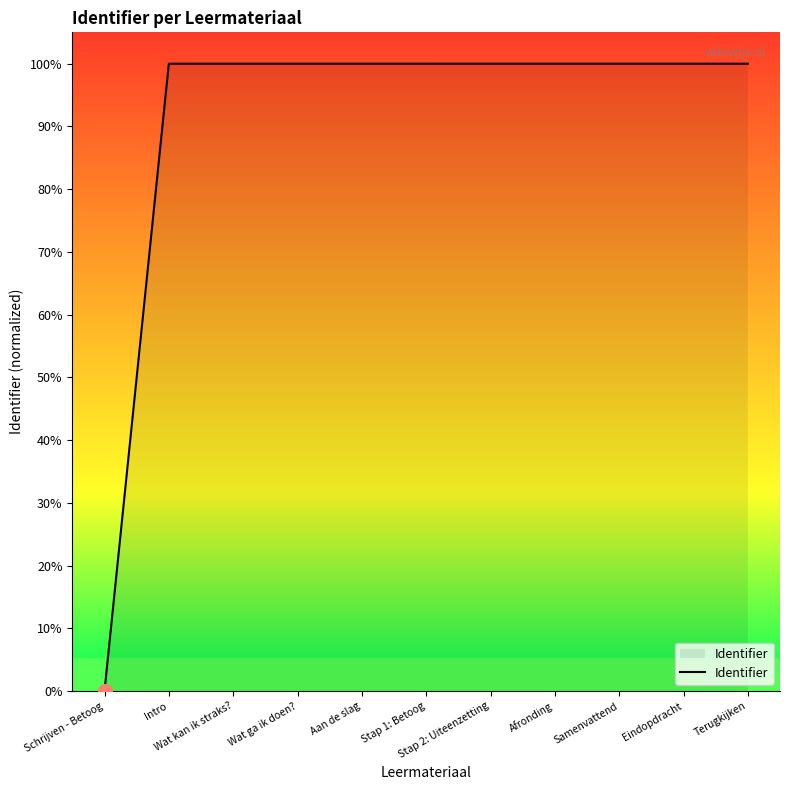

Read the value at Stap 2: Uiteenzetting.

100.0